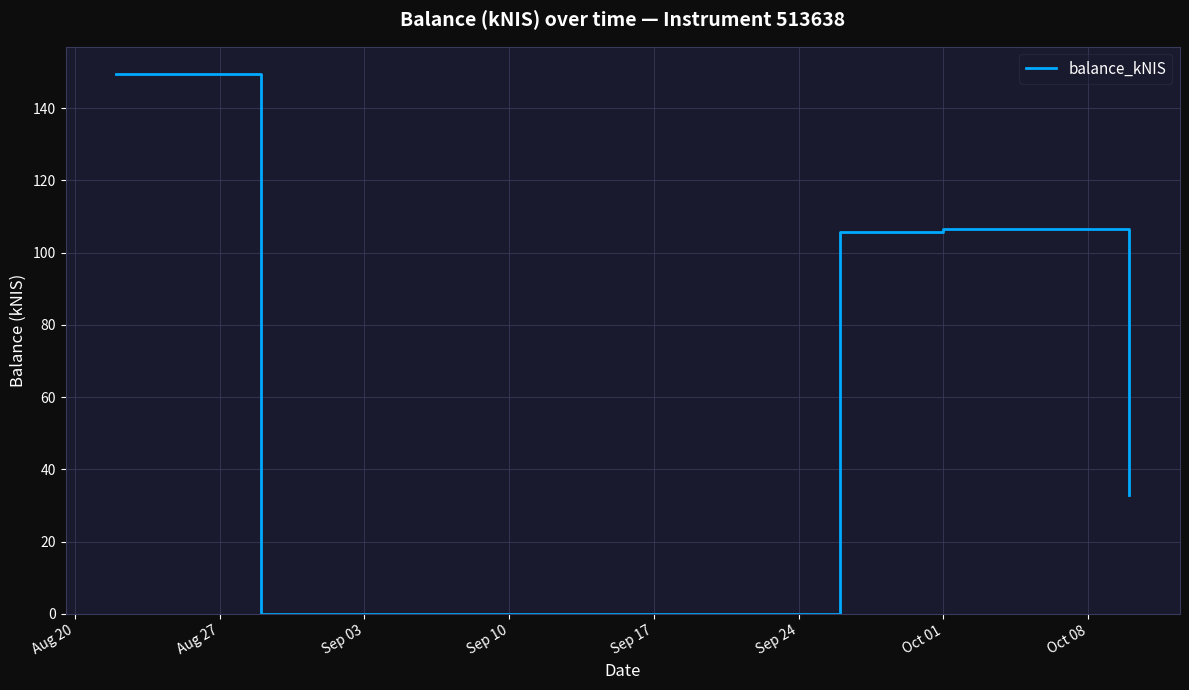

What is the maximum value shown in the chart?

149.5